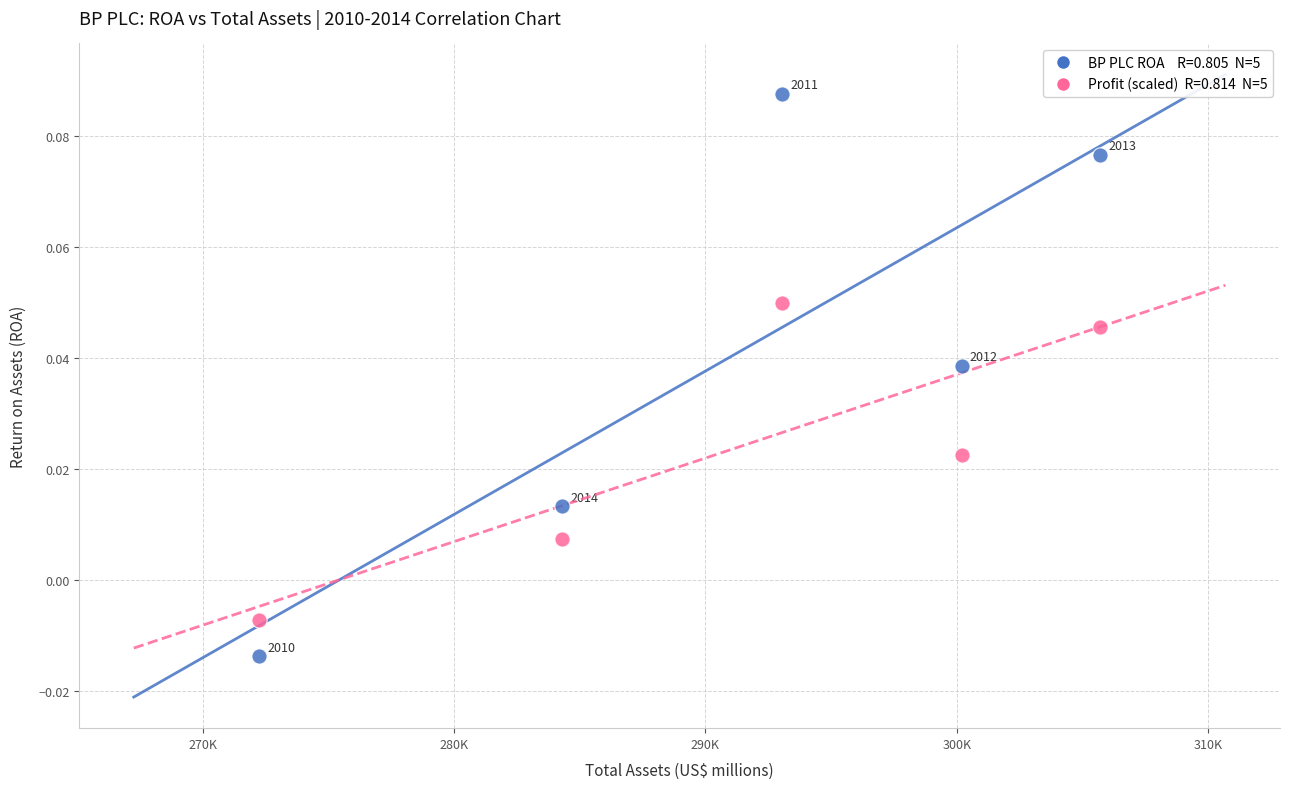

Across all data points, what is the average X value?

291103.6